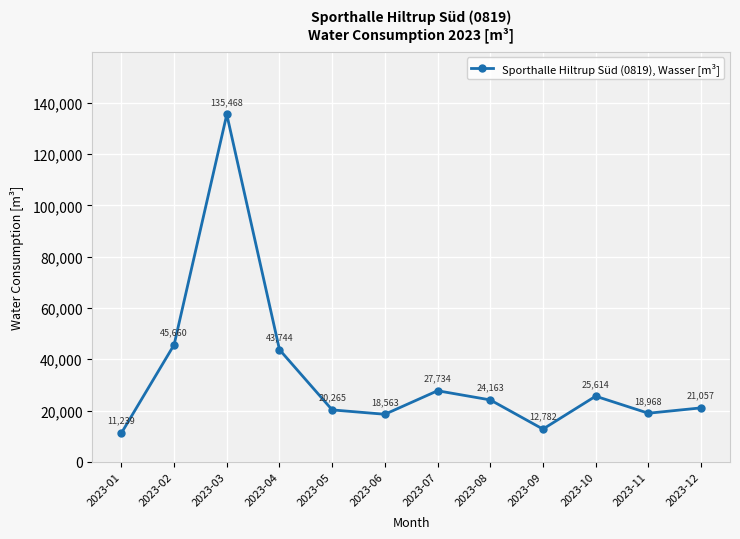

Does the chart display data point markers on the line(s)?

Yes